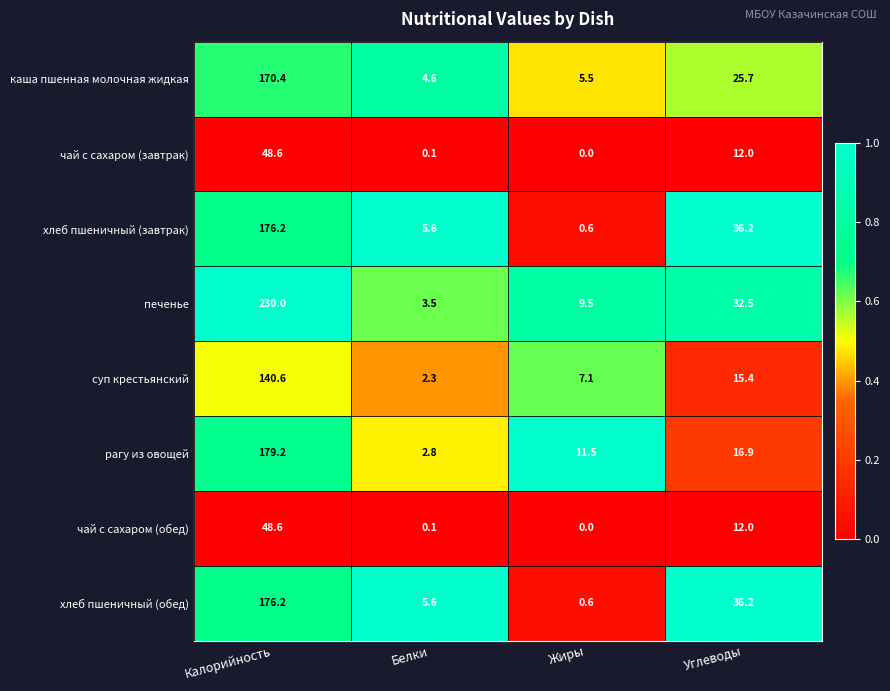

At which label is печенье closest to 116?

Углеводы